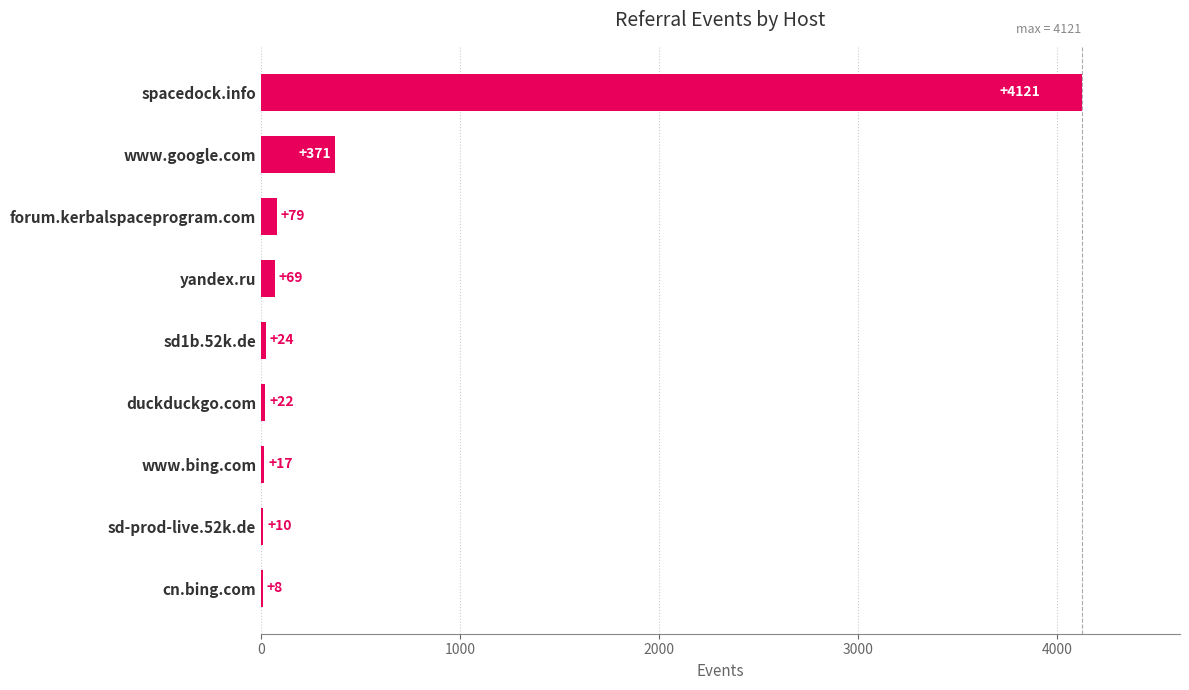

What is the sum of the values at www.google.com and sd-prod-live.52k.de?

381